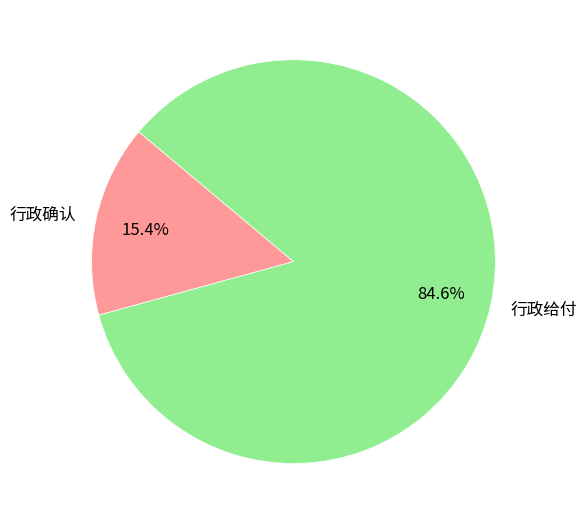

Combined, what portion of the pie is 行政给付 and 行政确认?

100.0%